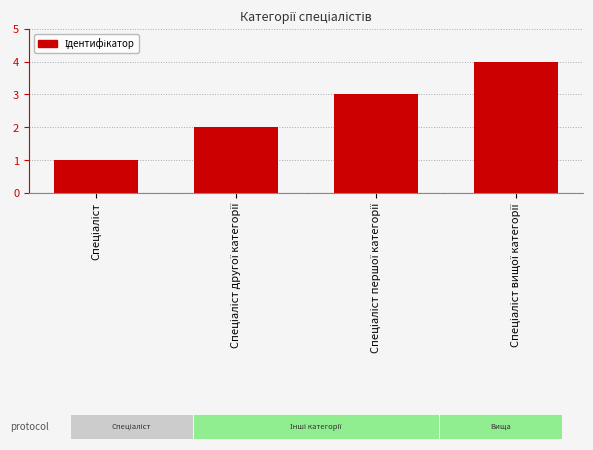

Between Спеціаліст другої категорії and Спеціаліст першої категорії, which is larger?

Спеціаліст першої категорії